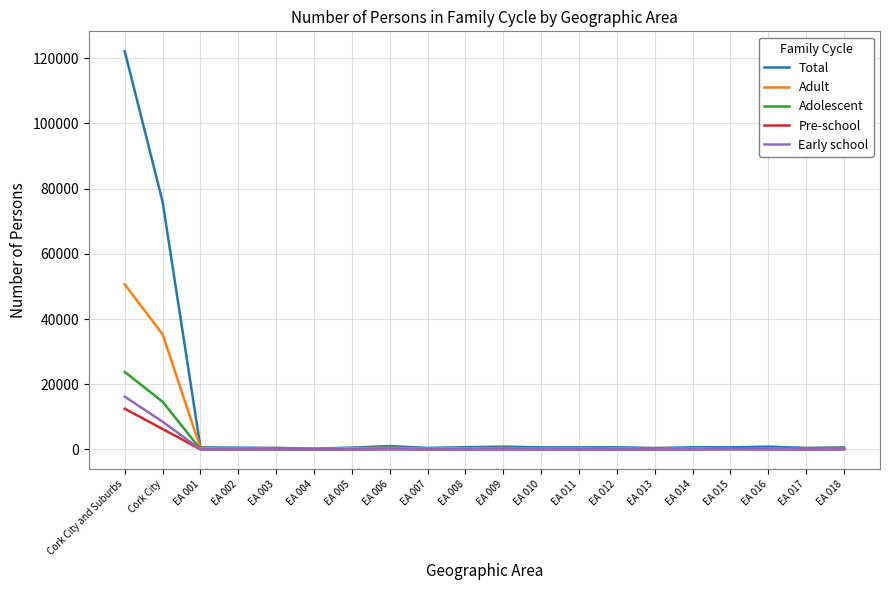

Between Cork City and EA 013, which series saw the biggest shift?

Total